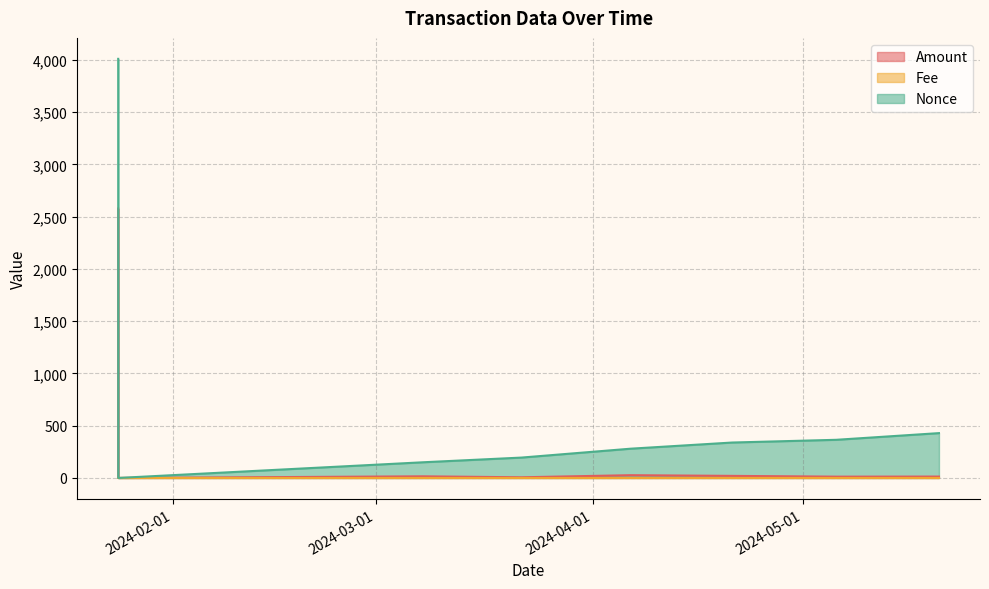

What is the maximum value shown in the chart?

4010.0